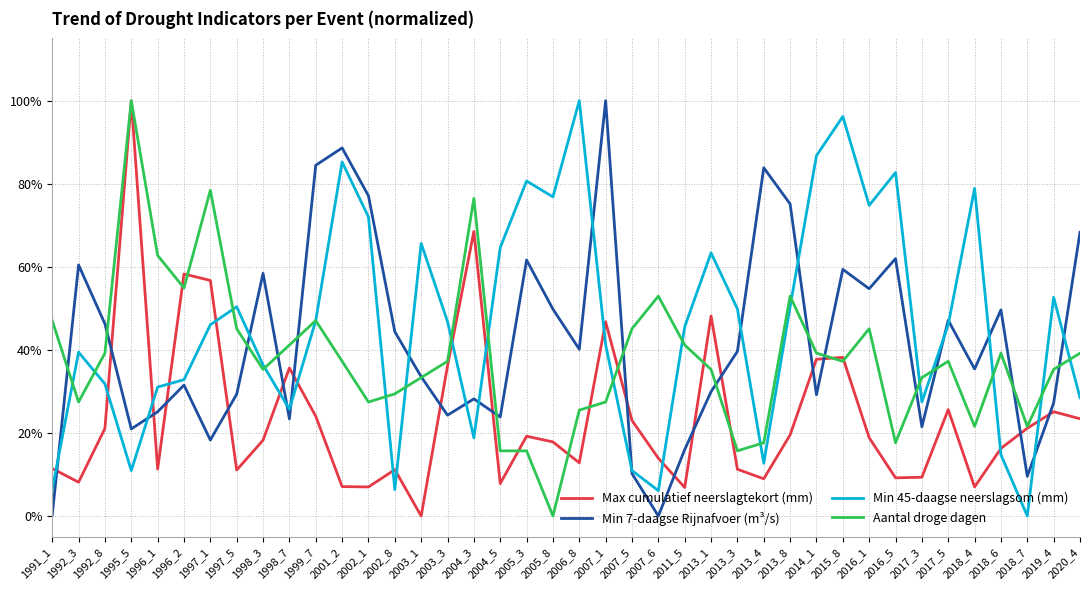

Which series changed the most between 1997_5 and 2001_2?

Min 7-daagse Rijnafvoer (m³/s)